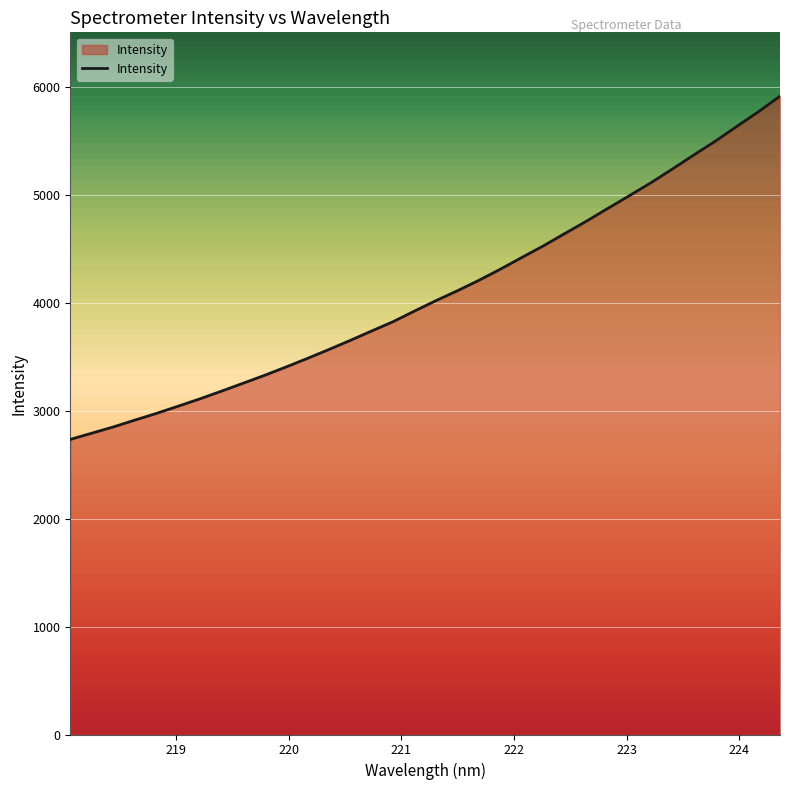

What is the greatest value displayed?

5916.2